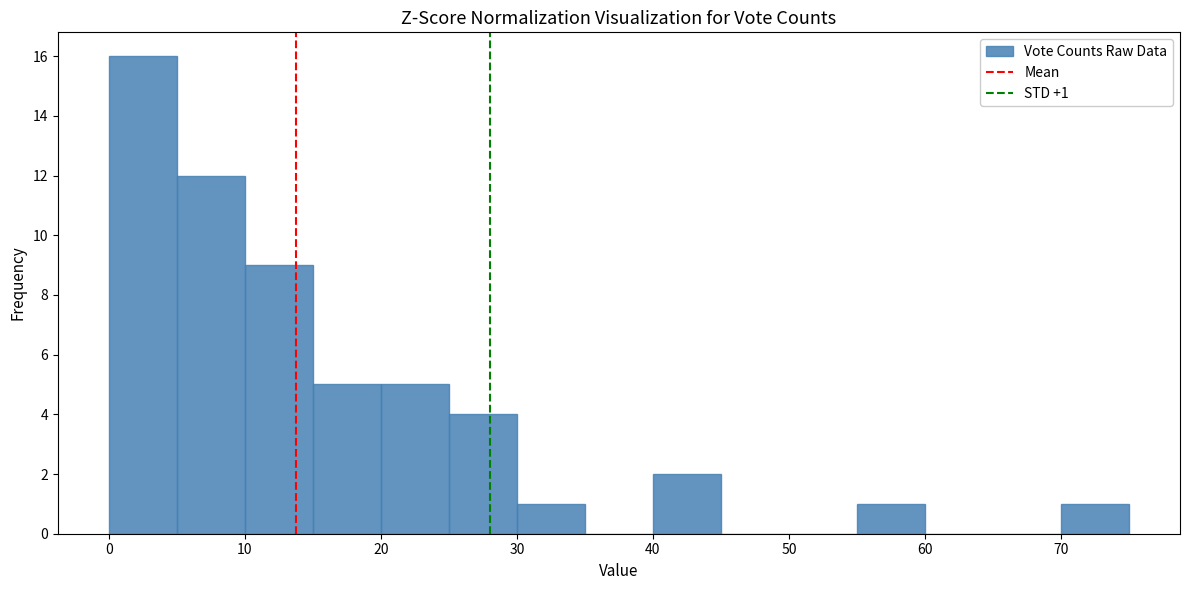

Over which range of the x-axis is the bar tallest?

0 to 5